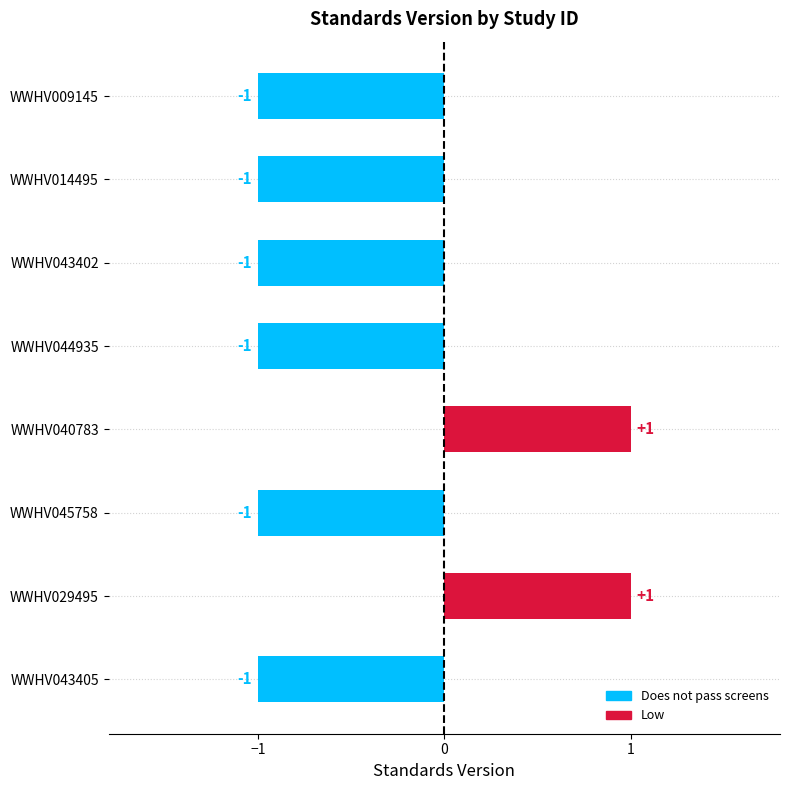

Reading top to bottom, what are all the values shown in this chart?

WWHV009145=-1	WWHV014495=-1	WWHV043402=-1	WWHV044935=-1	WWHV040783=1	WWHV045758=-1	WWHV029495=1	WWHV043405=-1